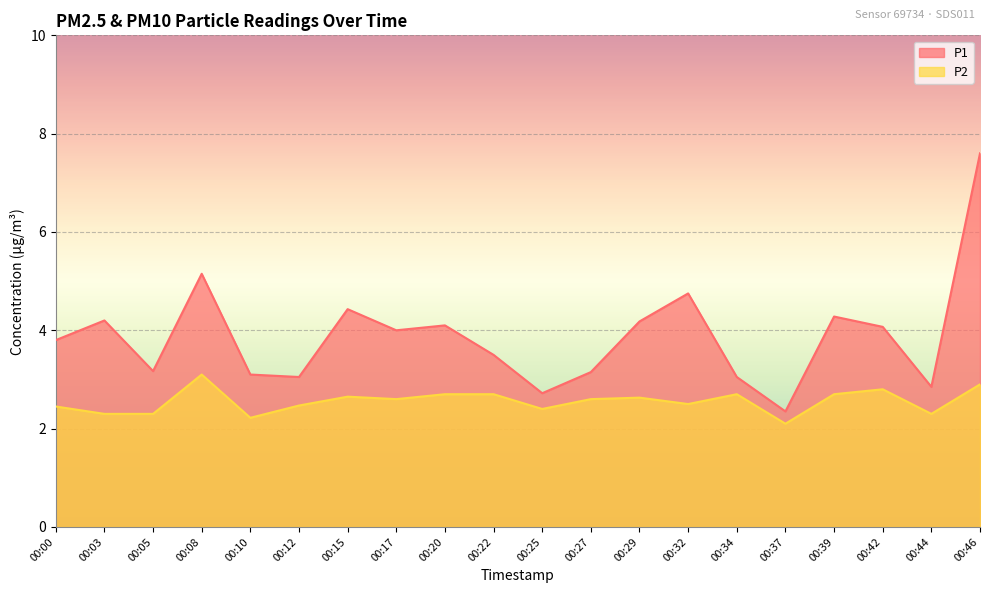

What are all the series names shown in the legend?

P1, P2